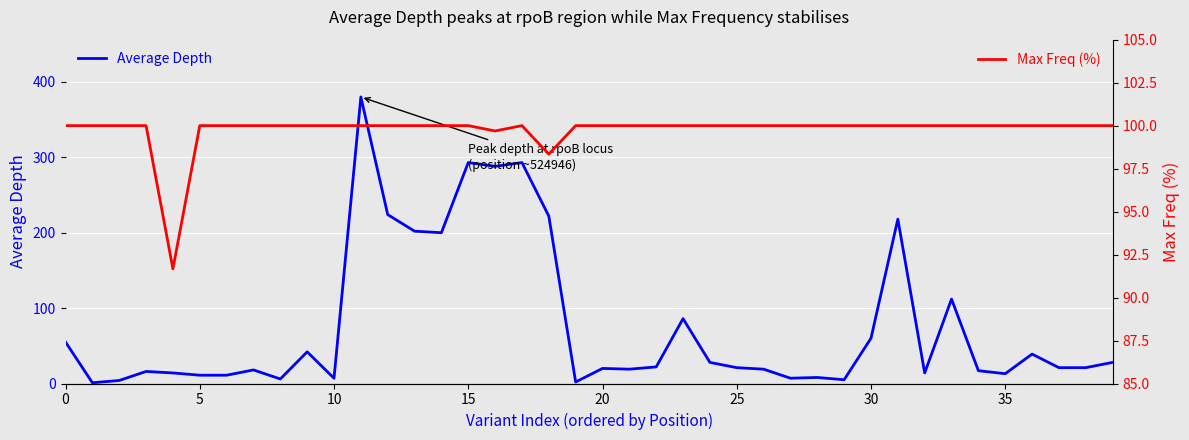

True or false: Max Freq (%) has more than 0 points higher than both neighbors.

True